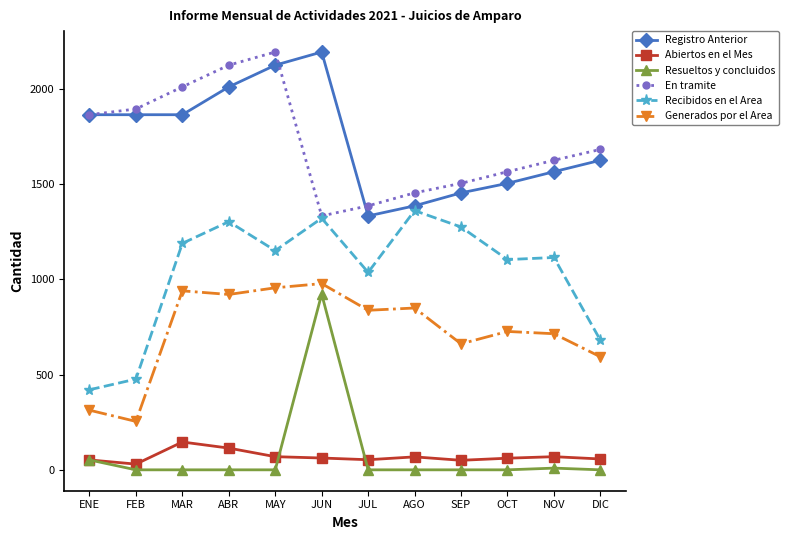

What is the spread (max minus min) of values at OCT?

1564